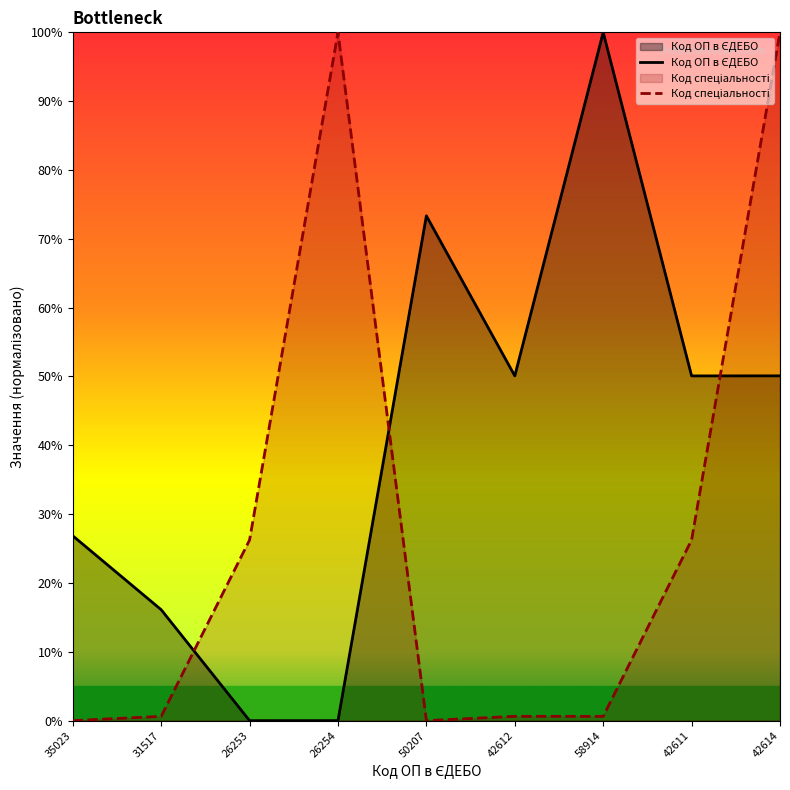

List the series in order of their peak value, highest first.

Код ОП в ЄДЕБО, Код спеціальності